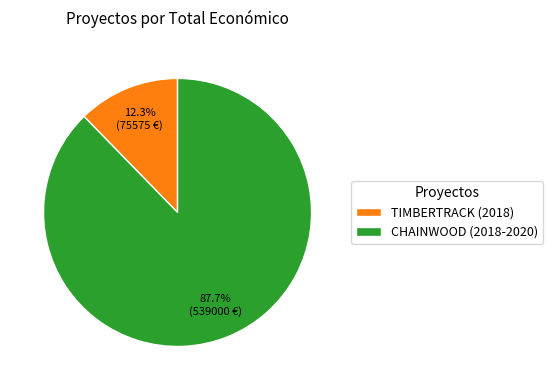

Is TIMBERTRACK (2018) the majority of the pie?

No